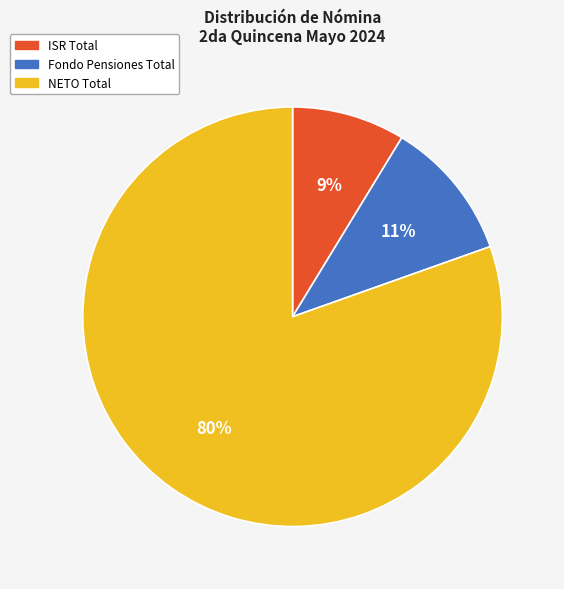

Does any single category account for the majority?

Yes